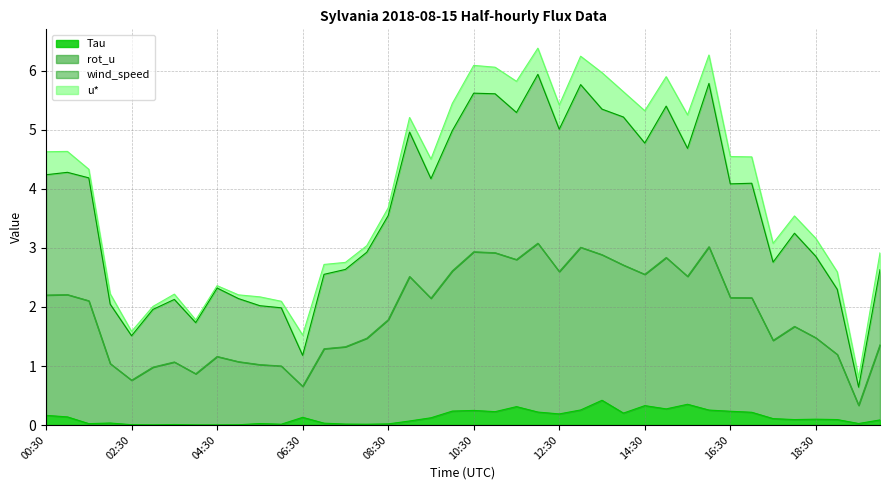

True or false: wind_speed has more than 2 interior local peaks.

True